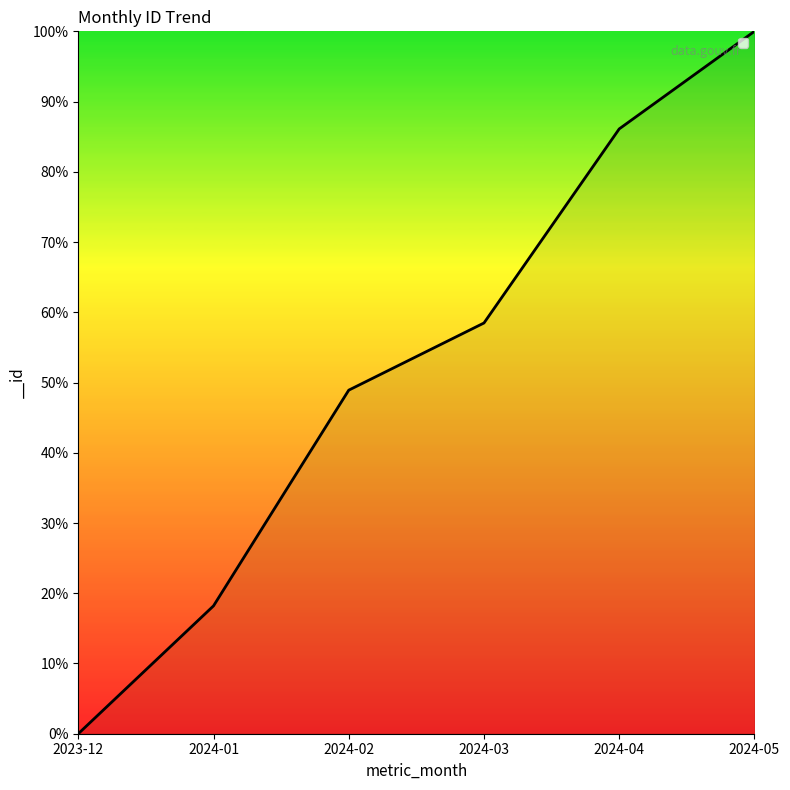

What is the change in value from 2023-12 to 2024-01?

+18.2